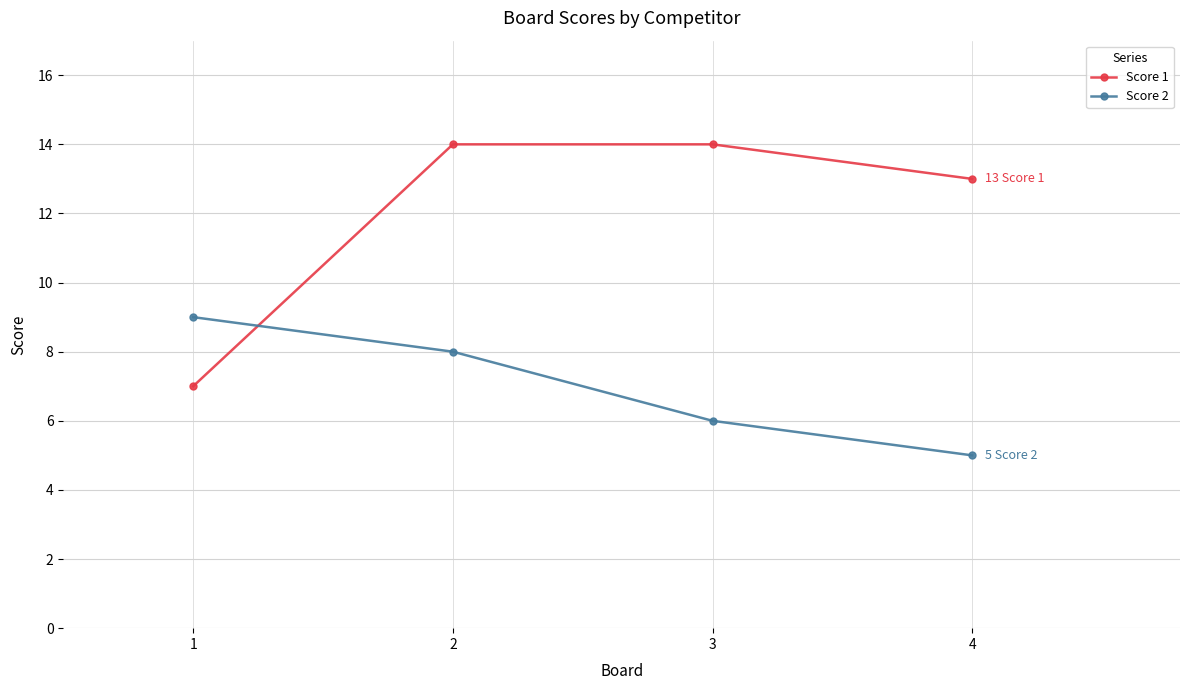

True or false: Score 2 has a value of 8 at 2.

True